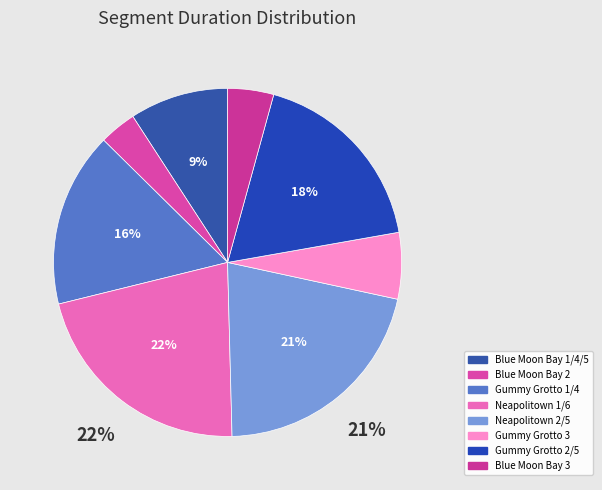

How many segments does this pie chart have?

8